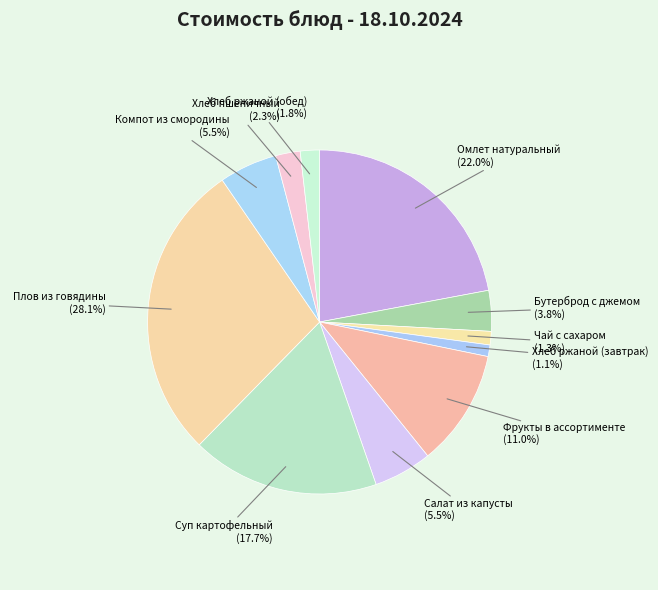

Which has a higher value, Плов из говядины (28.1%) or Хлеб ржаной (обед) (1.8%)?

Плов из говядины (28.1%)